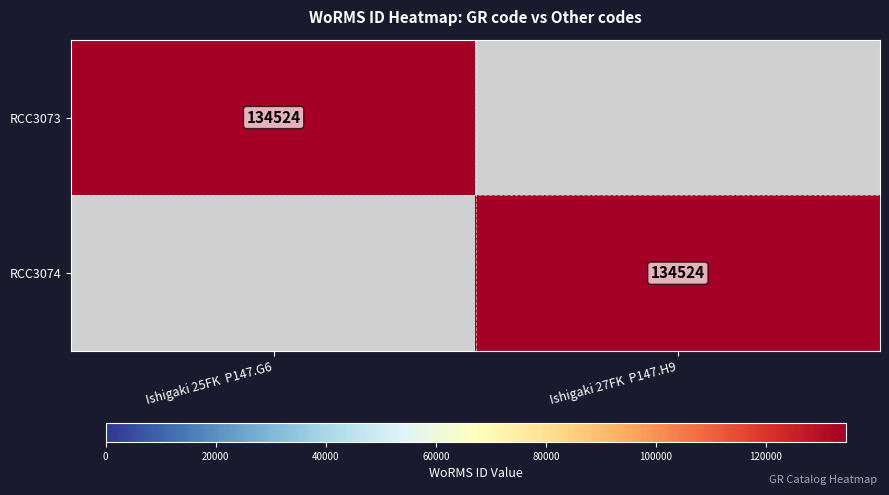

The value of RCC3074 at Ishigaki 27FK  P147.H9 is 194296. True or false?

False